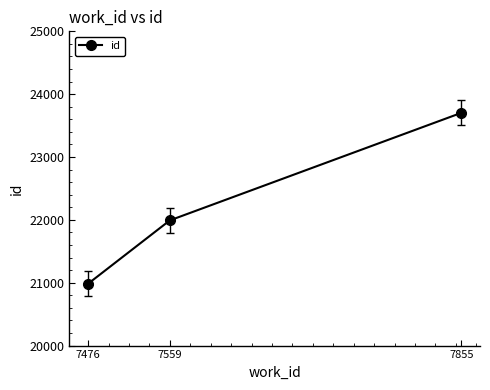

At which label is the value closest to 22343?

7559